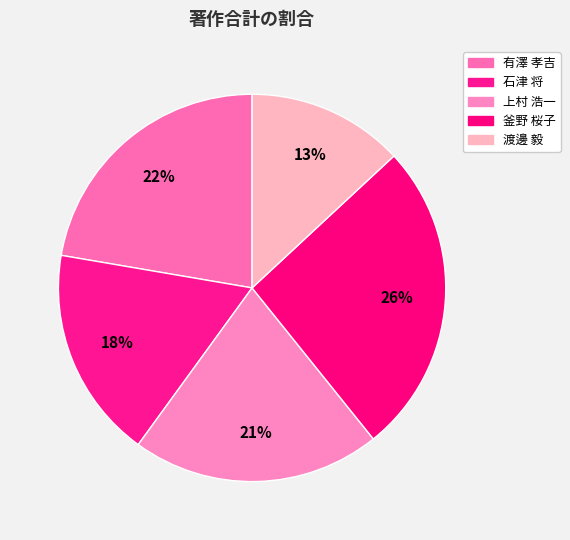

Count the number of slices in the pie.

5